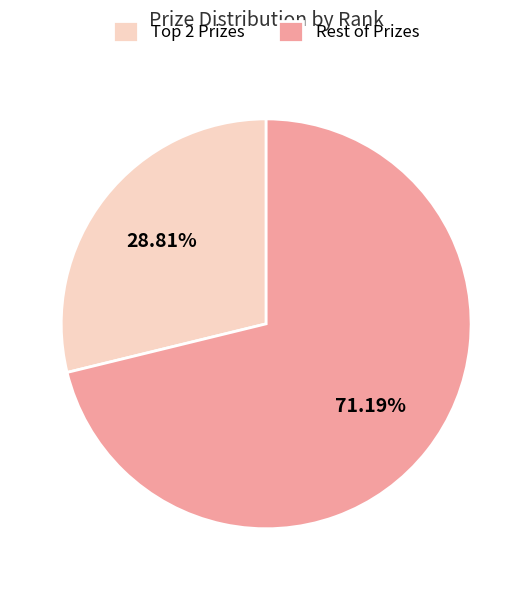

How many segments does this pie chart have?

2